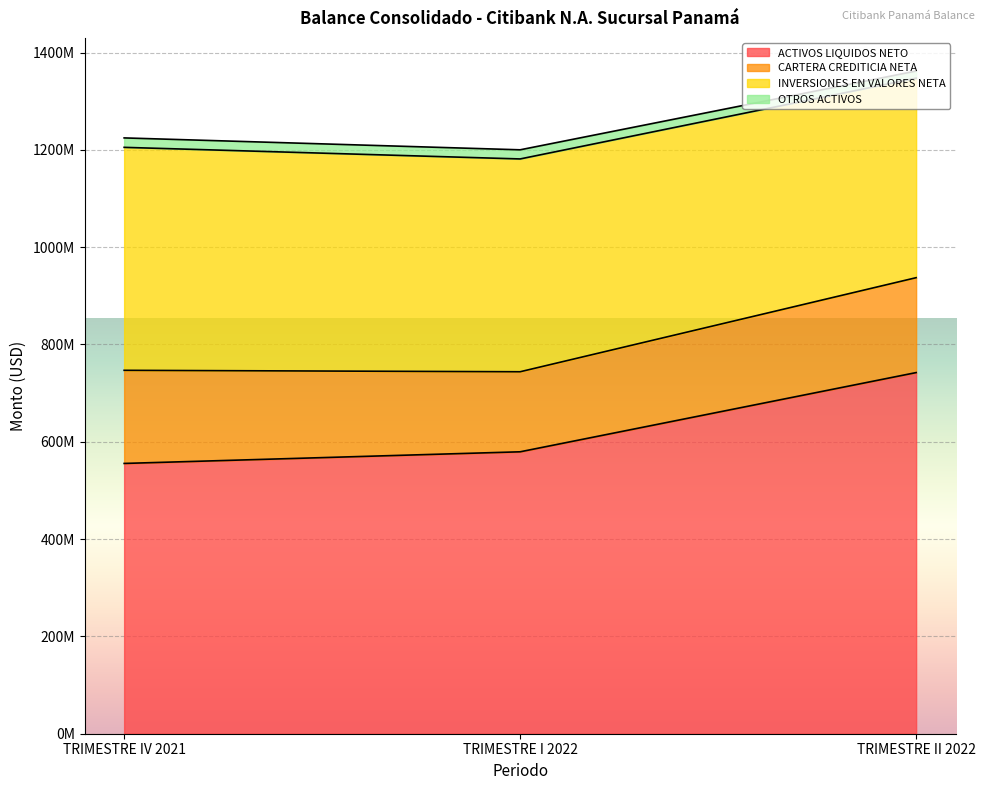

What is the value of the ACTIVOS LIQUIDOS NETO point at the 1st from the left?

555468460.1